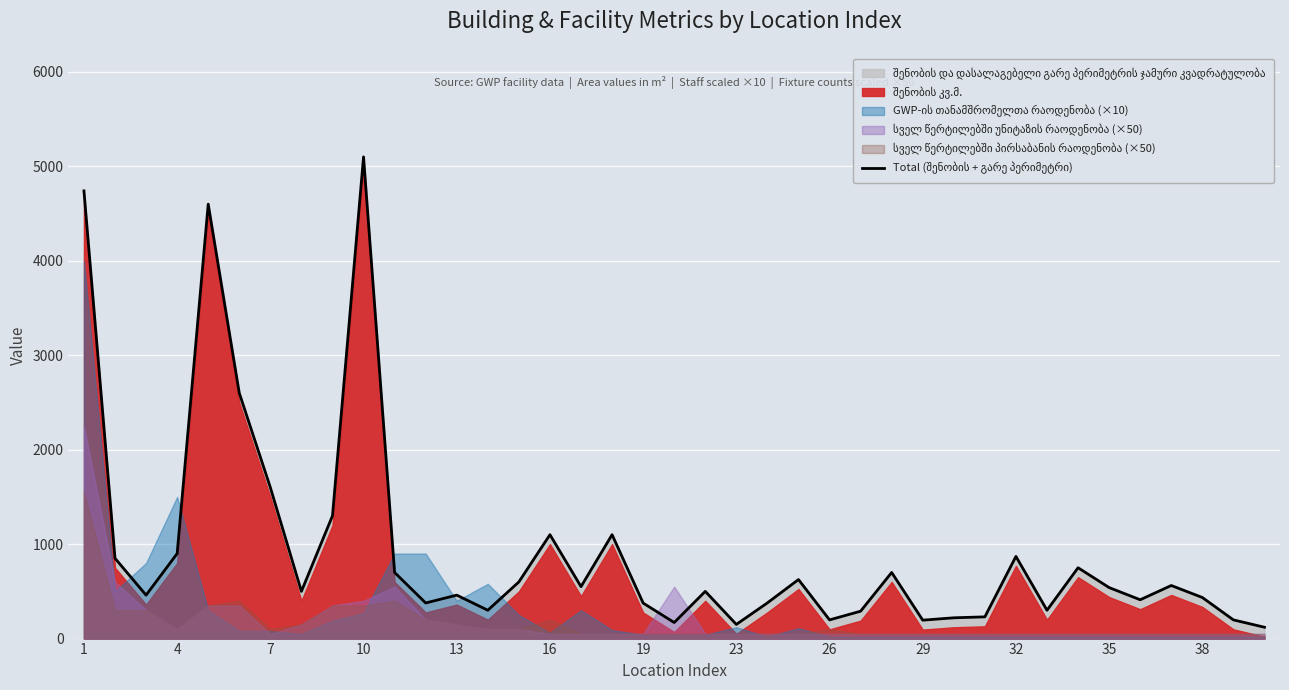

Reading left to right, list all the values displayed in this chart.

4740	850	460	900	4600	2600	1600	500	1300	5100	700	377	460	300	600	1100	550	1100	376	170	500	150	378	625	198	290	700	195	220	230	870	300	750	540	411	562	435	198	120